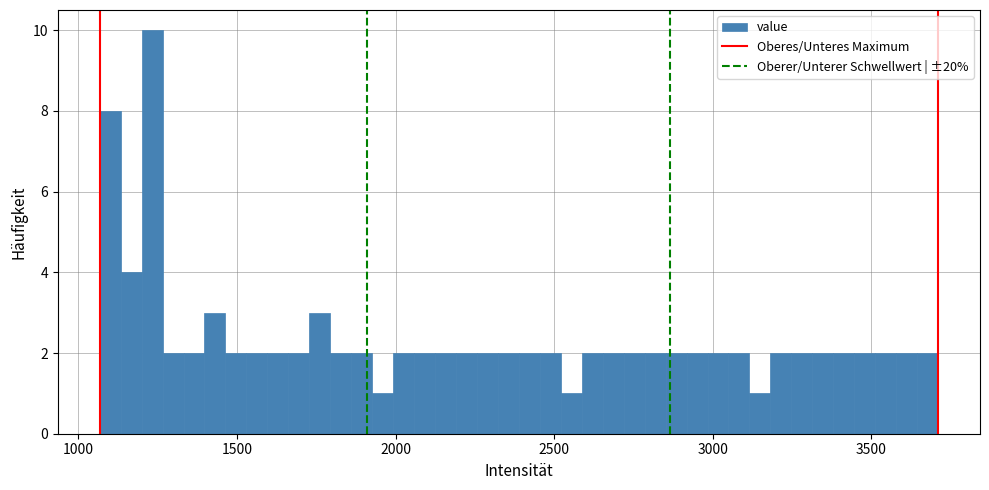

Read against the x-axis, roughly where is the centre of the tallest bar?

1250